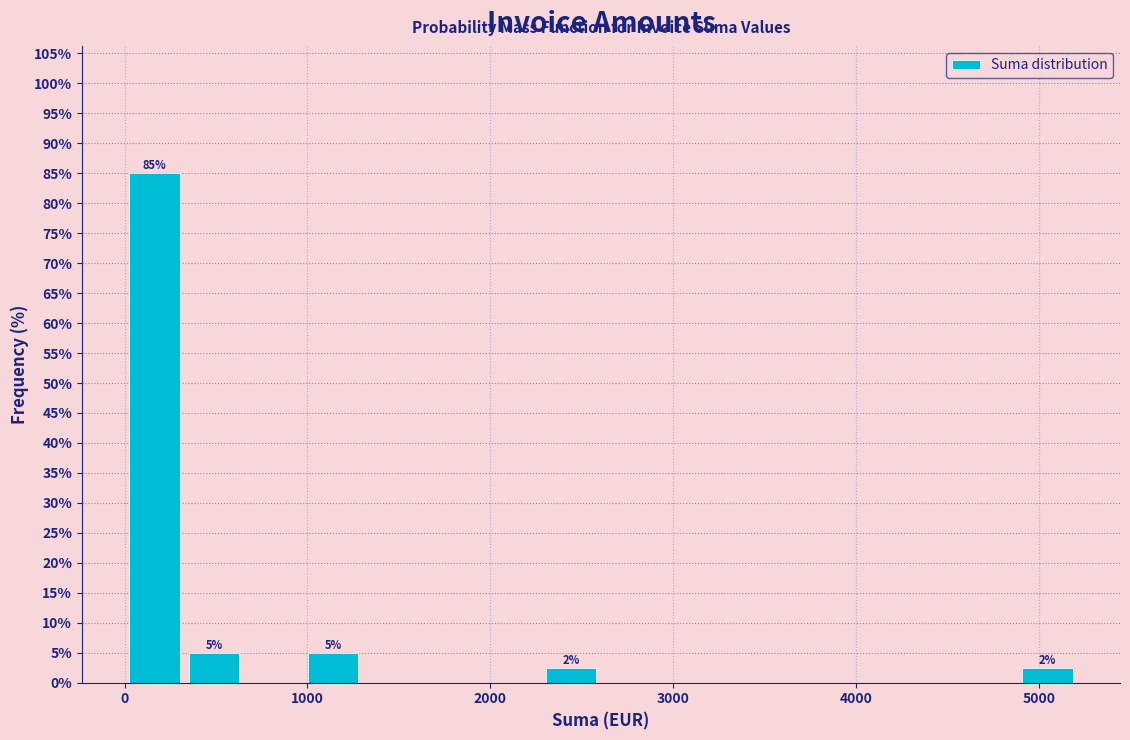

Read against the x-axis, roughly where is the centre of the tallest bar?

200